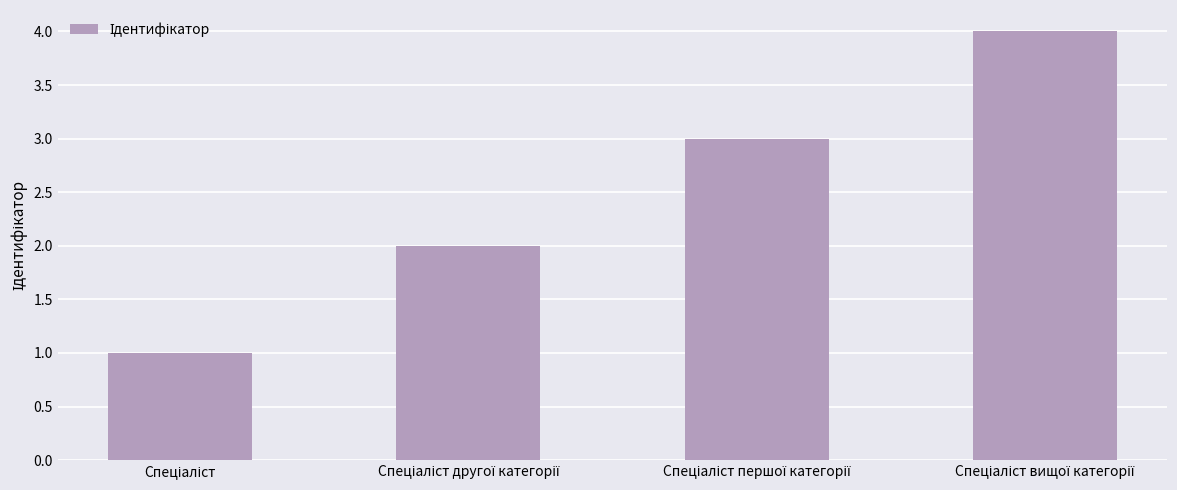

What is the difference between the maximum and minimum values?

3